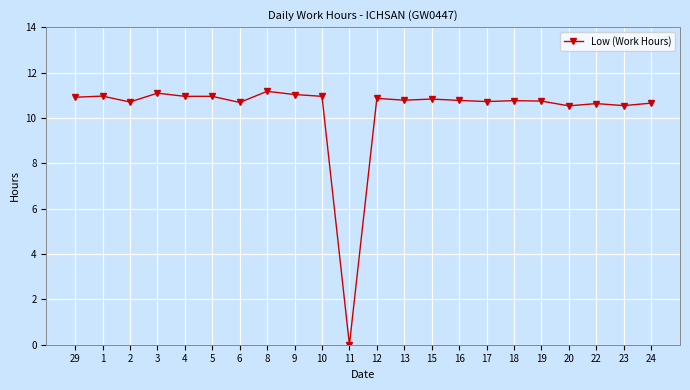

What is the sum of all values?

227.2